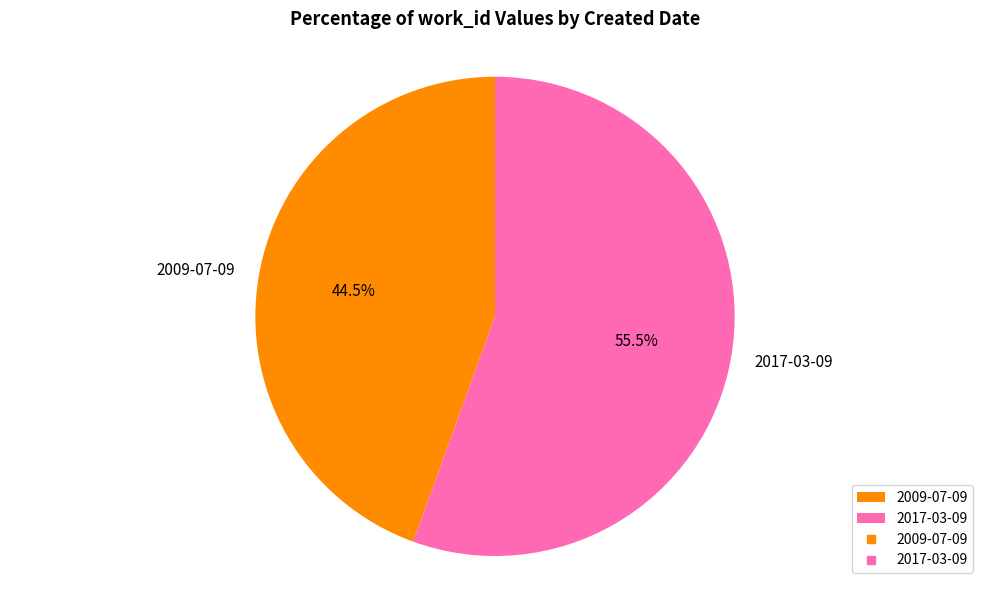

Rank the categories by value from lowest to highest.

2009-07-09, 2017-03-09